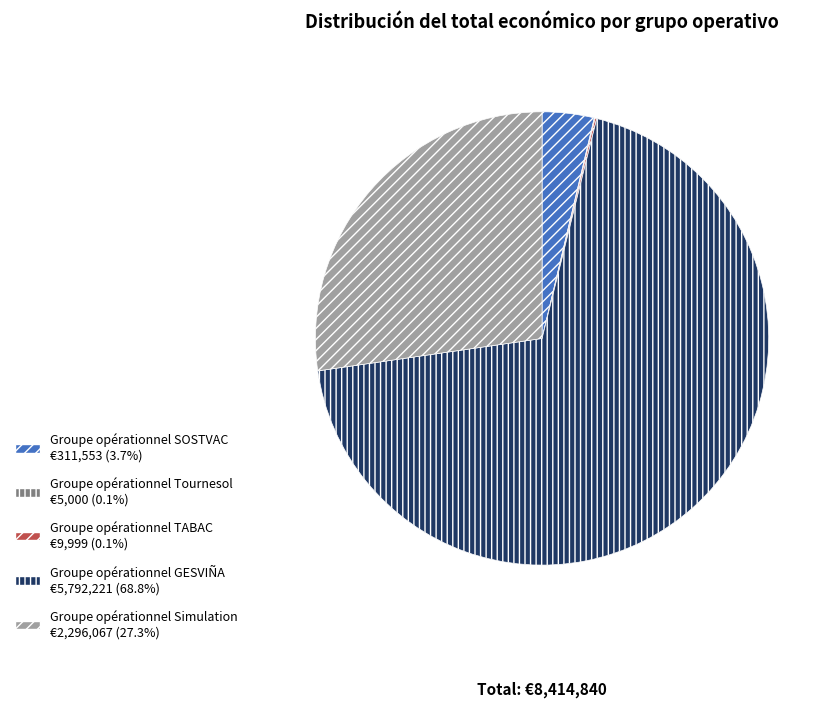

Is there a majority slice in this chart?

Yes